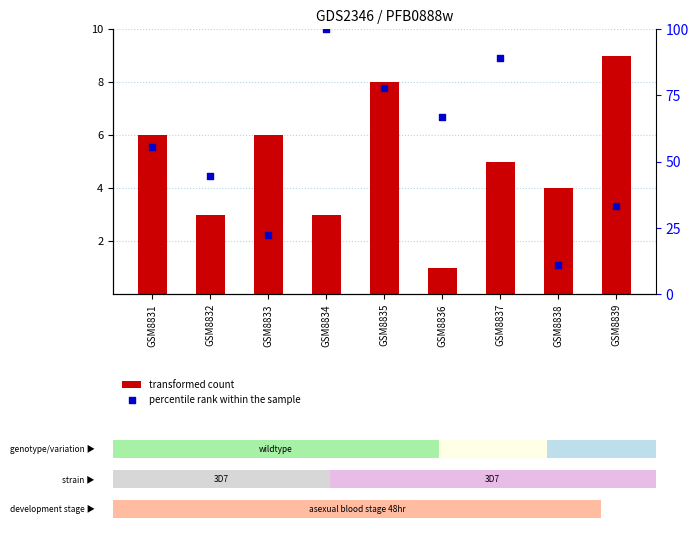

At how many categories does at least one series exceed 20?

8